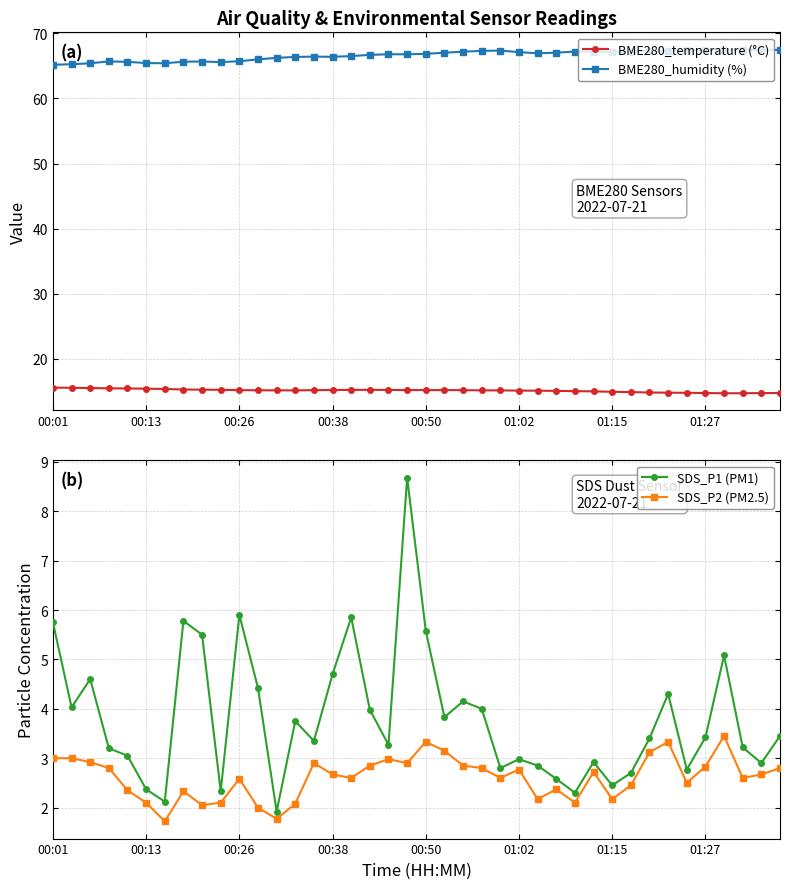

True or false: SDS_P1 (PM1) and BME280_temperature (°C) cross at least once.

False